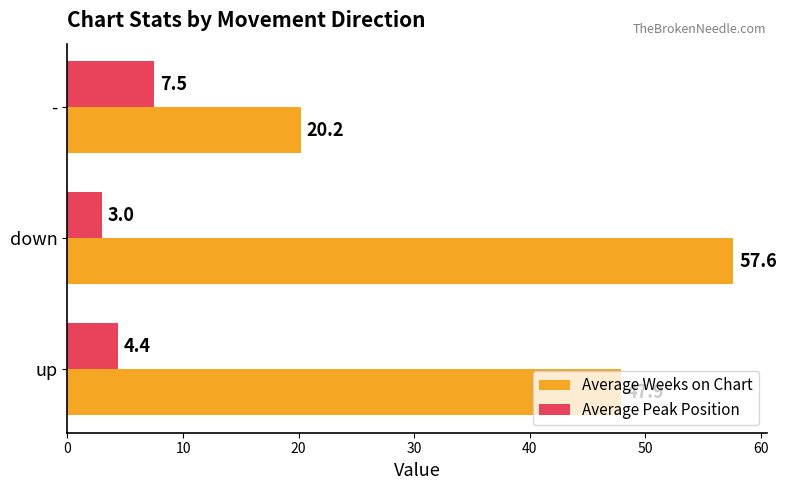

At which label is Average Peak Position closest to 5?

up